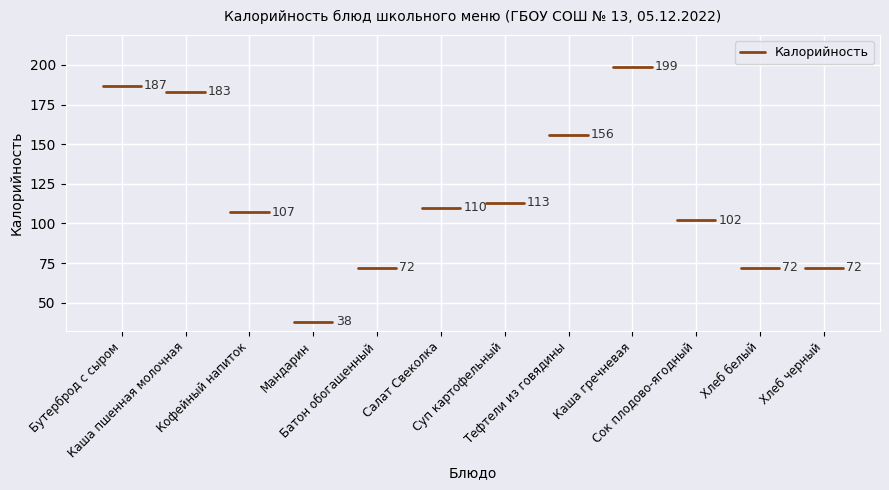

Which has a higher value, Салат Свеколка or Сок плодово-ягодный?

Салат Свеколка